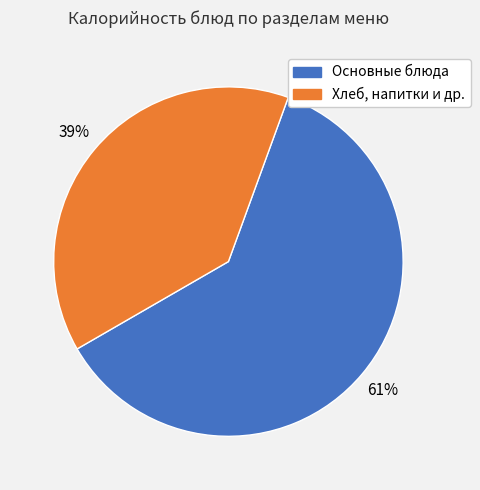

Is there a majority slice in this chart?

Yes